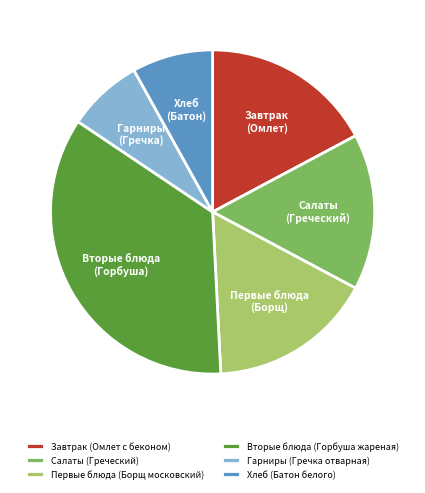

The Первые блюда (Борщ московский) slice represents 16% of the pie. True or false?

True